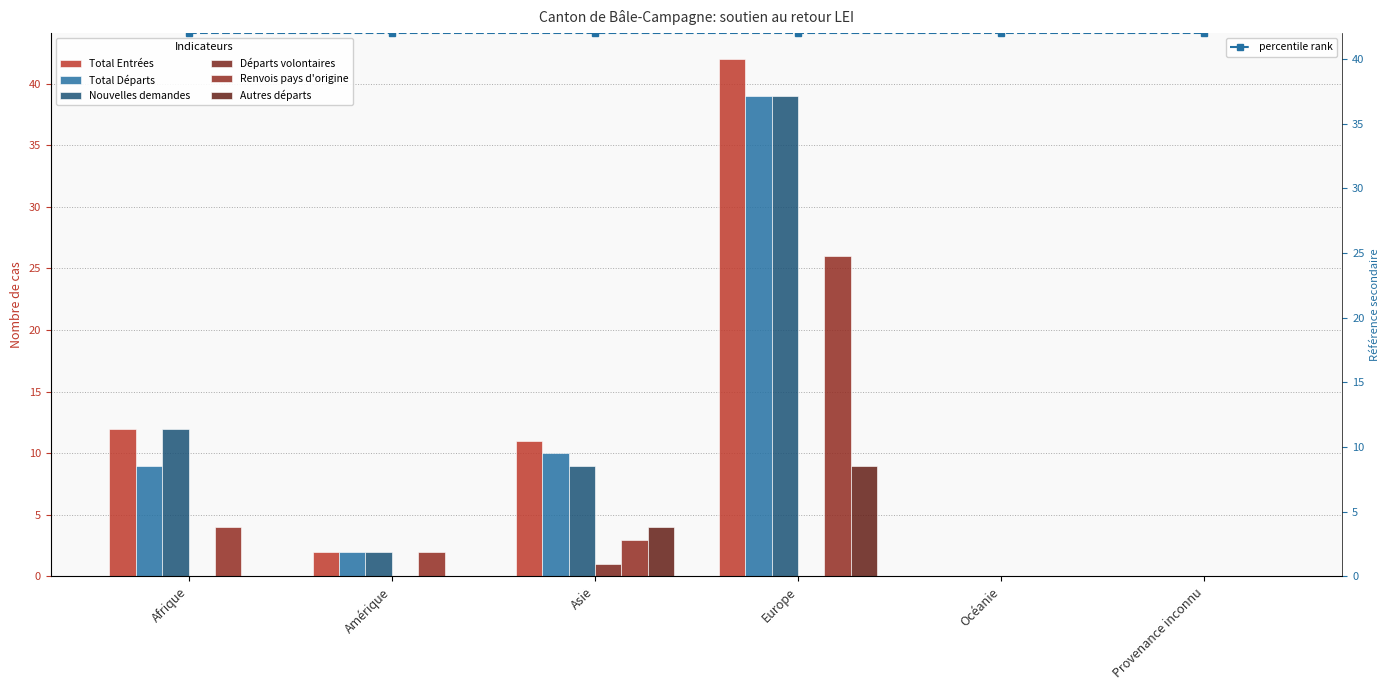

Which series has the largest range (max minus min)?

Total Entrées